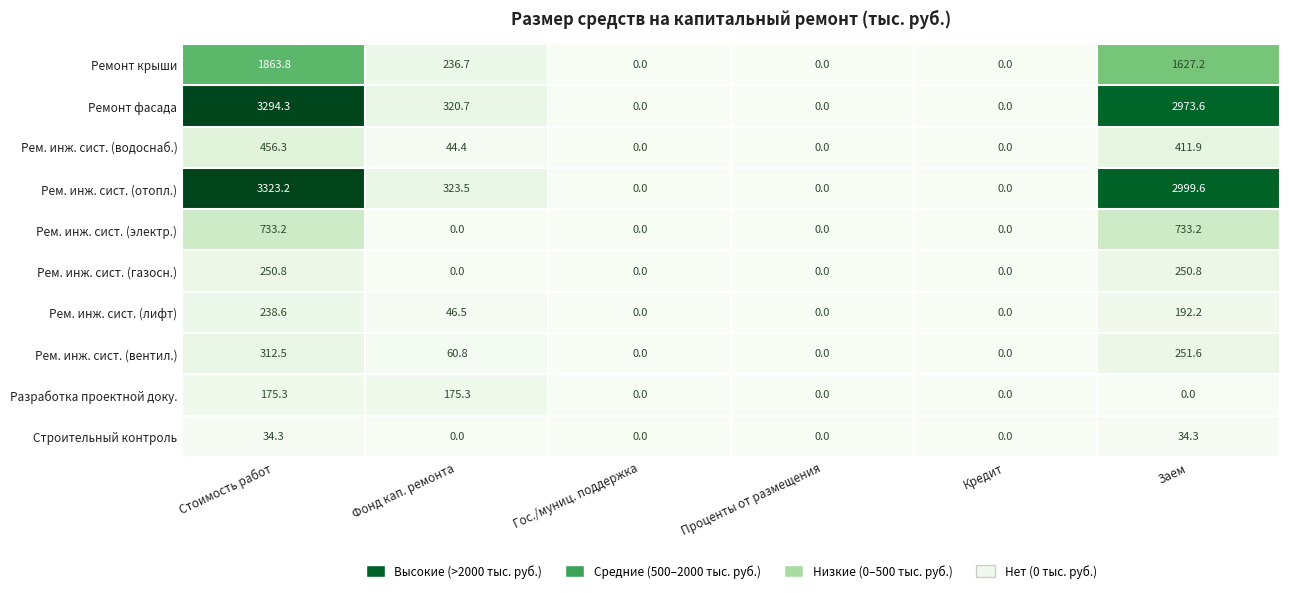

What is the difference between the maximum and second lowest values in the Ремонт крыши series?

1863.8